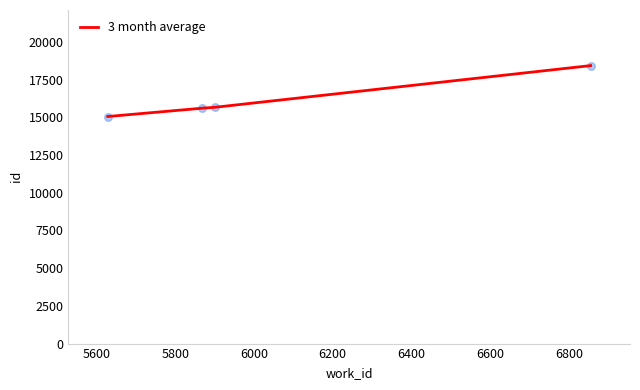

True or false: the data has more than 2 interior local peaks.

False